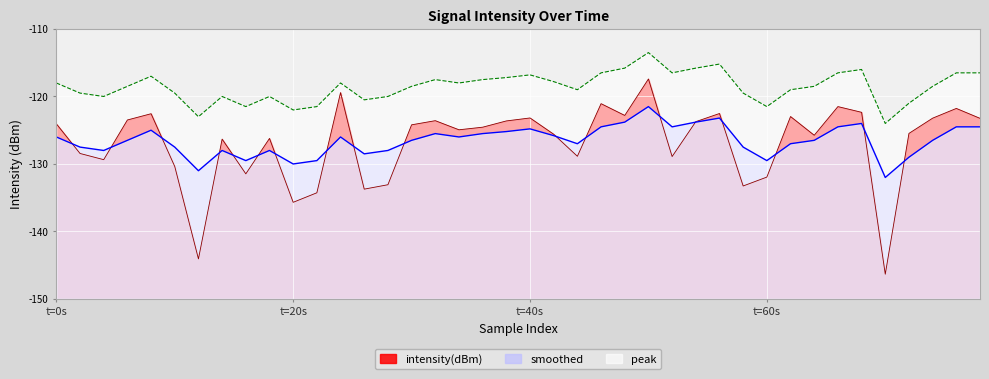

List the series in order of their peak value, highest first.

peak, intensity(dBm), smoothed